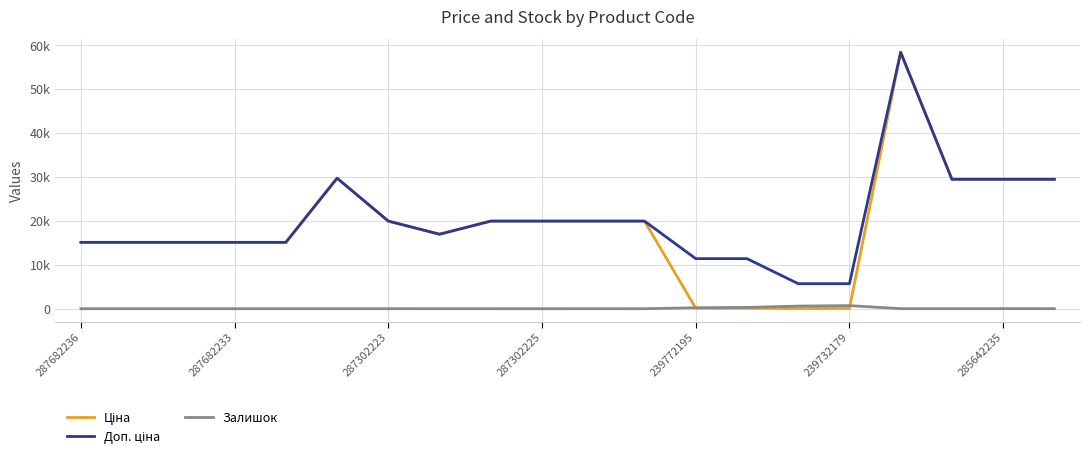

Does the chart have visible grid lines?

Yes